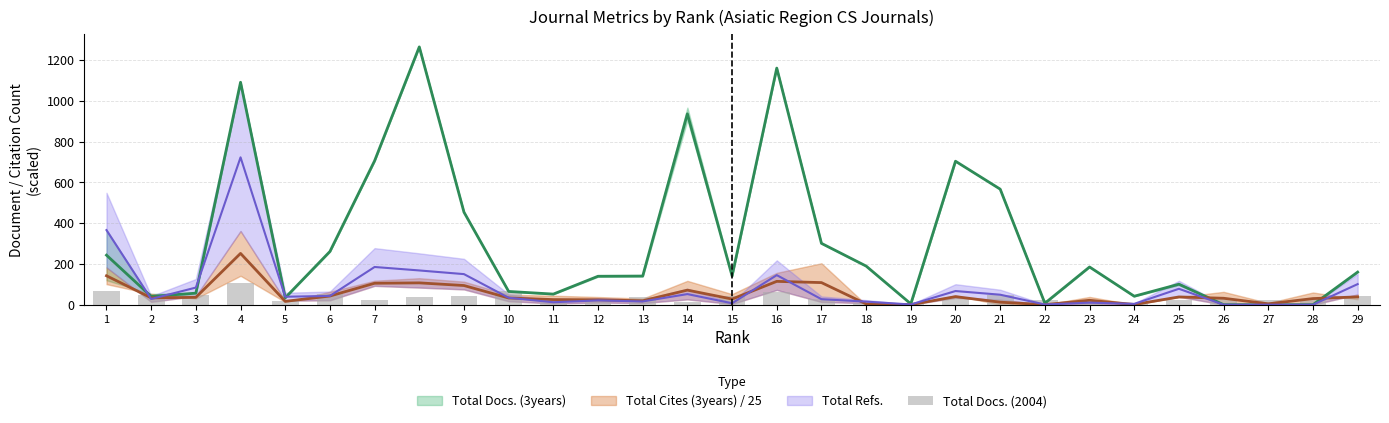

Where is the data nearest to the value 55?

6